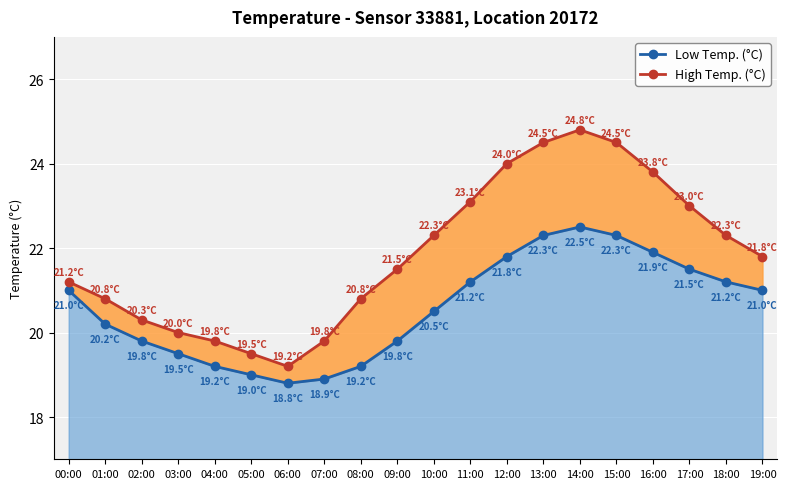

Is it true that Low Temp. (°C) equals 21.9 at 16:00?

True